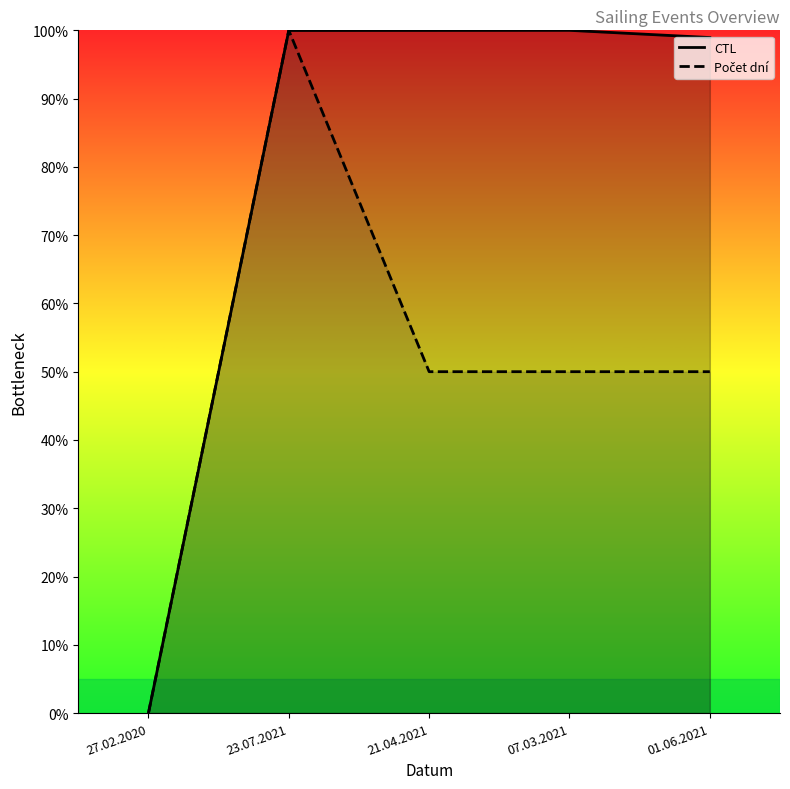

At which label is CTL closest to 50?

01.06.2021